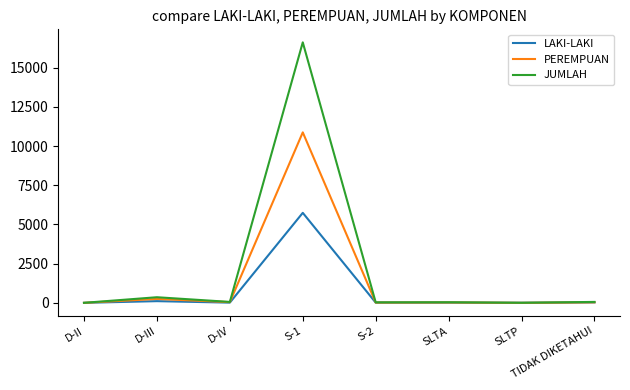

The value of JUMLAH at S-1 is 16618. True or false?

True